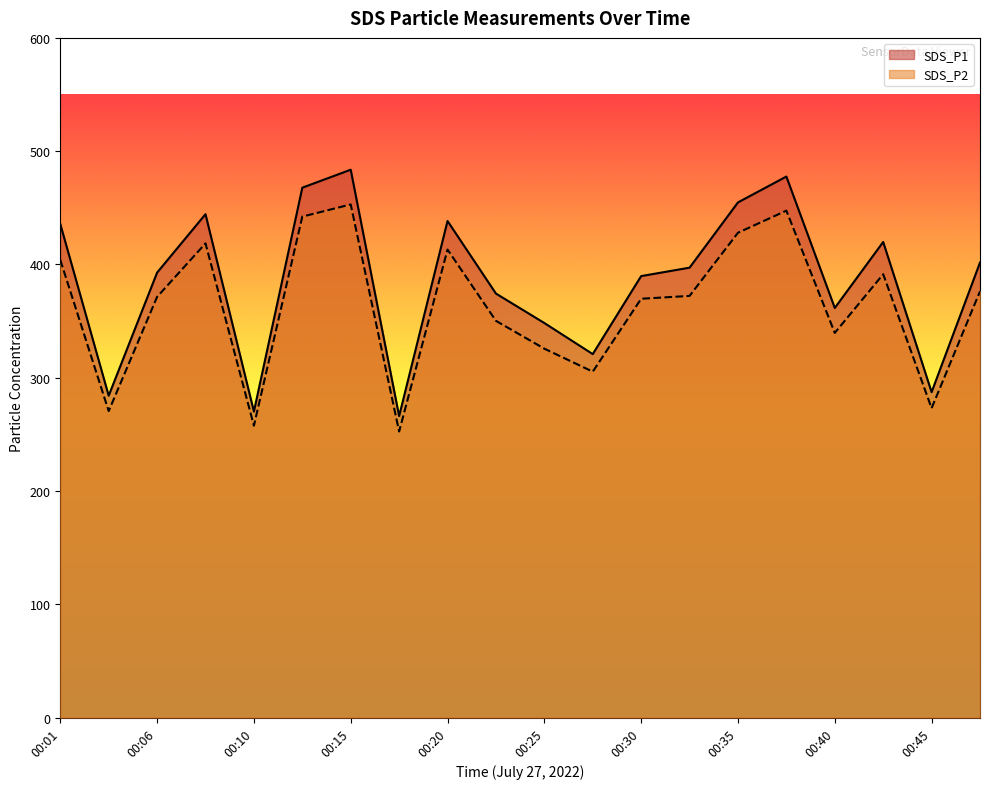

What is the value of the SDS_P1 point at the 16th from the left?

477.6